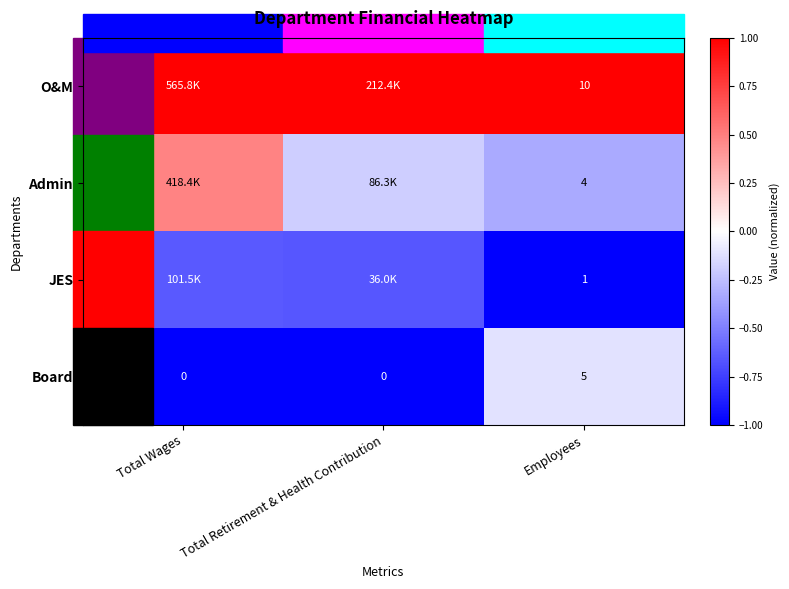

At Employees, list the series in order from largest to smallest.

O&M, Board, Admin, JES